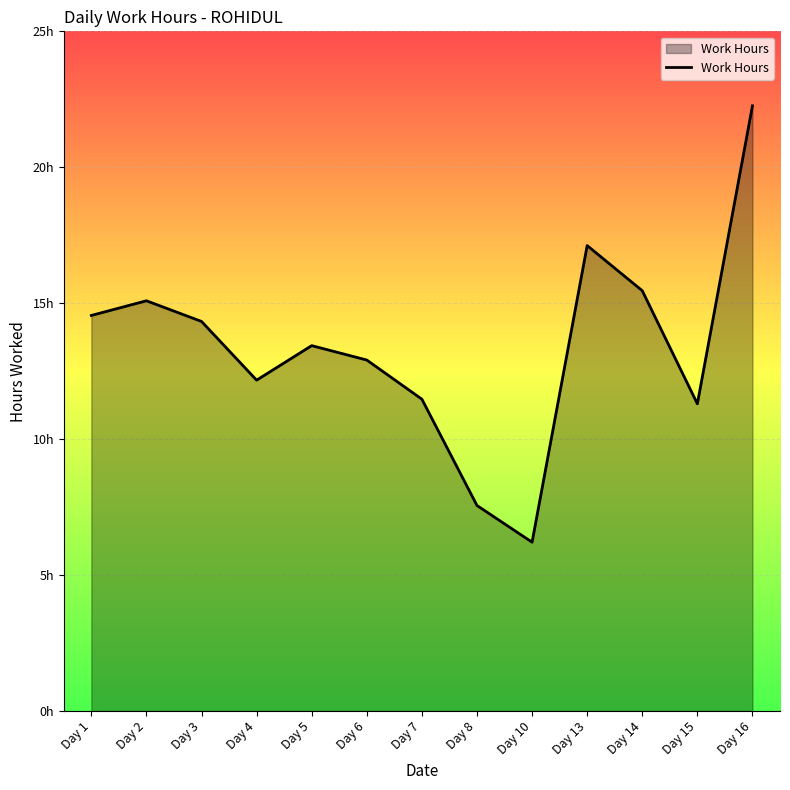

At which category does the data reach its first local peak?

Day 2